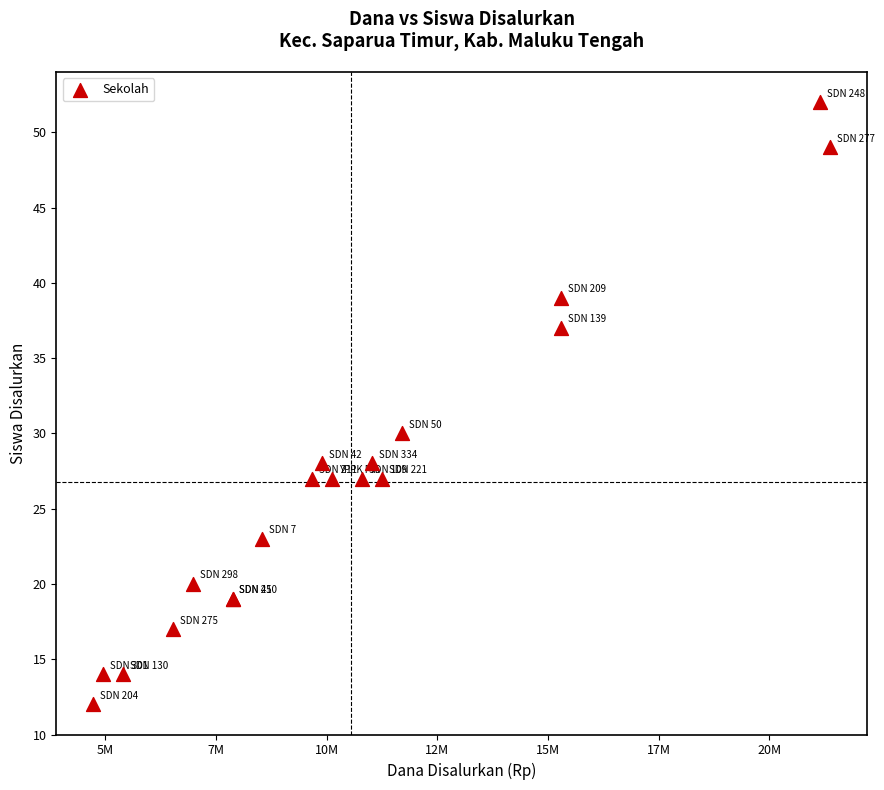

What Y value in the scatter plot is closest to 32?

30